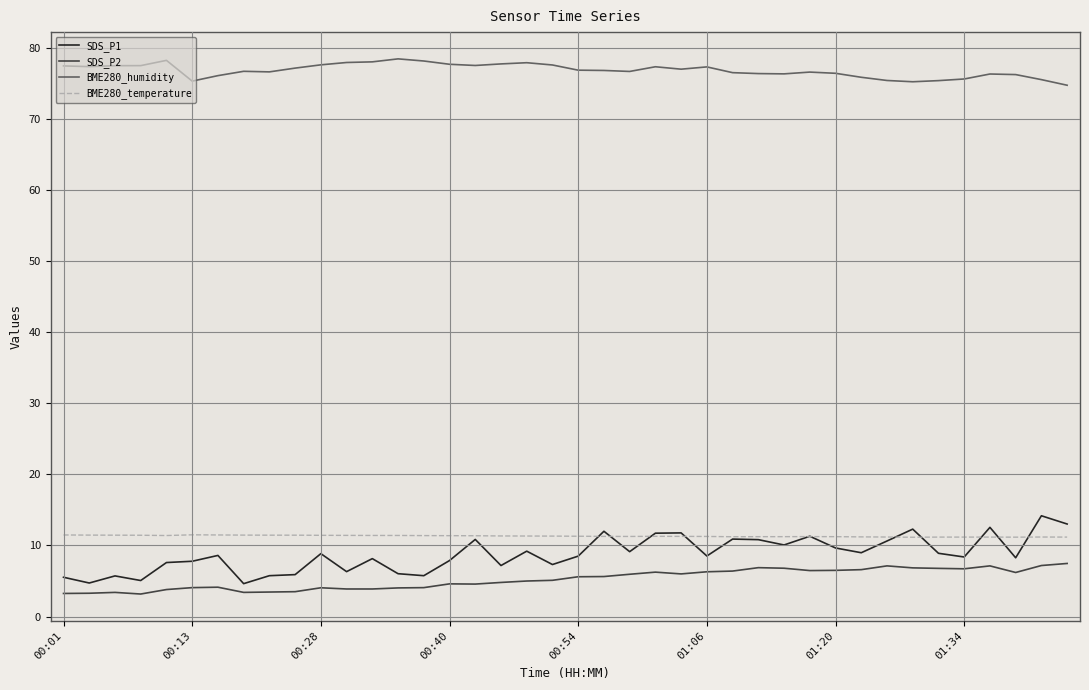

True or false: SDS_P2 has more than 2 points higher than both neighbors.

True